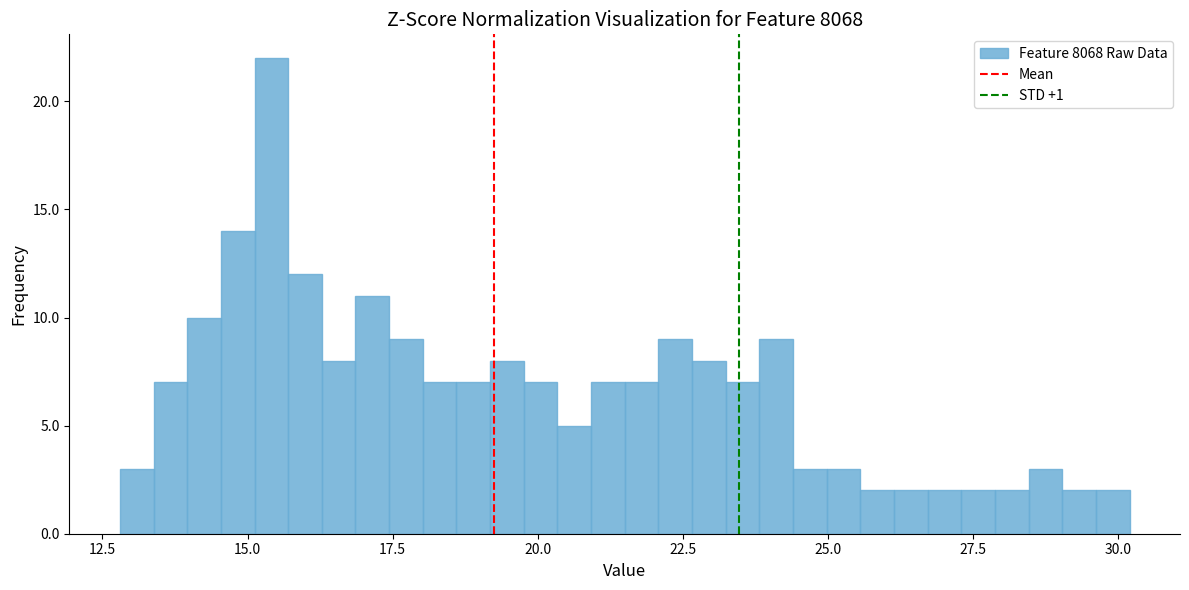

Around what value on the x-axis is the tallest bar? Give the approximate position of its centre, as read against the axis.

15.5